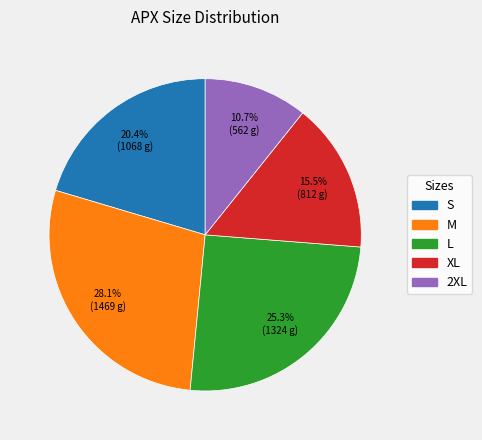

Which category has the smallest portion of the pie?

2XL